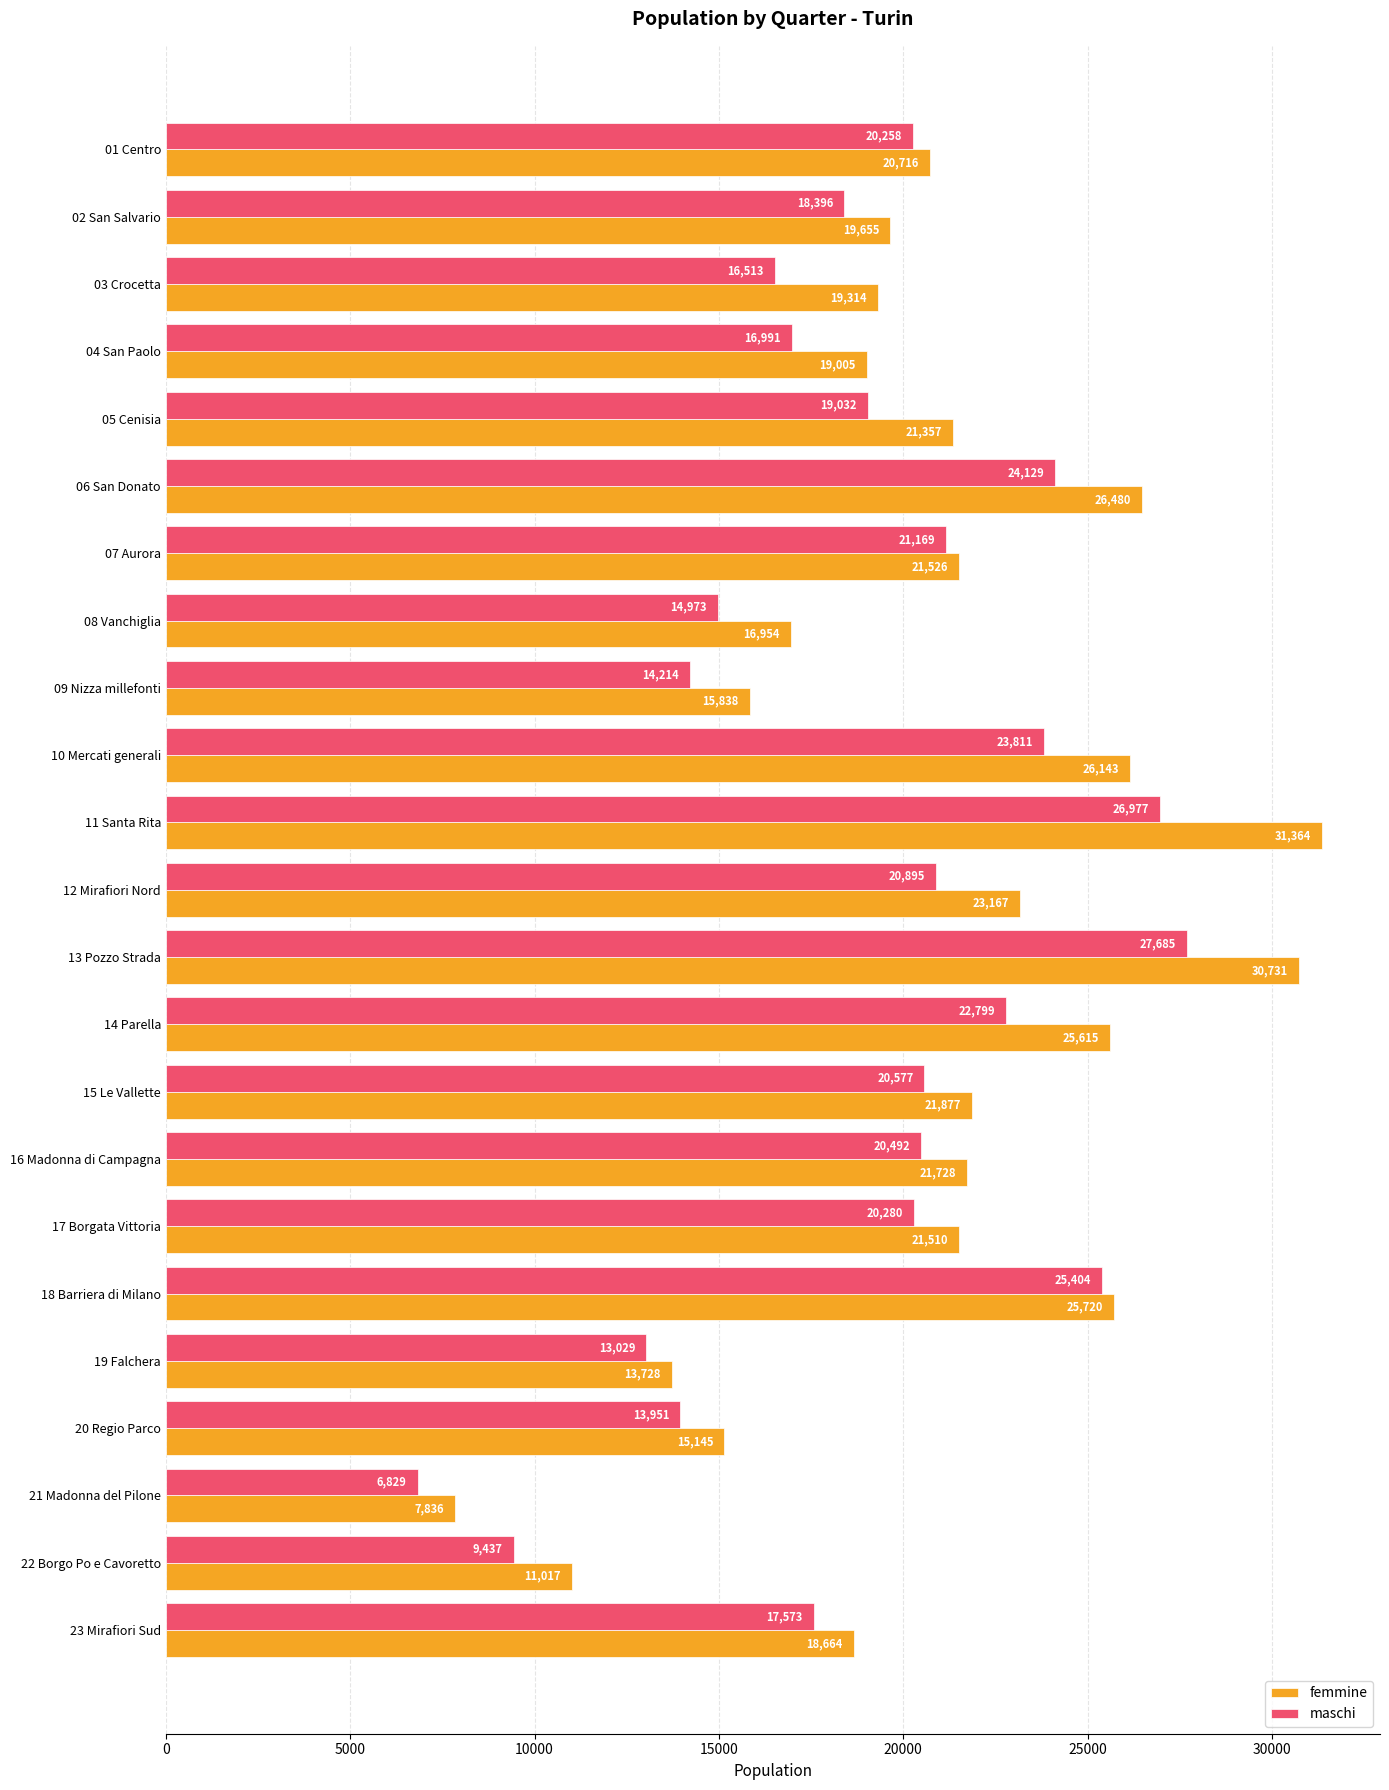

At which category is the sum across all series the highest?

13 Pozzo Strada